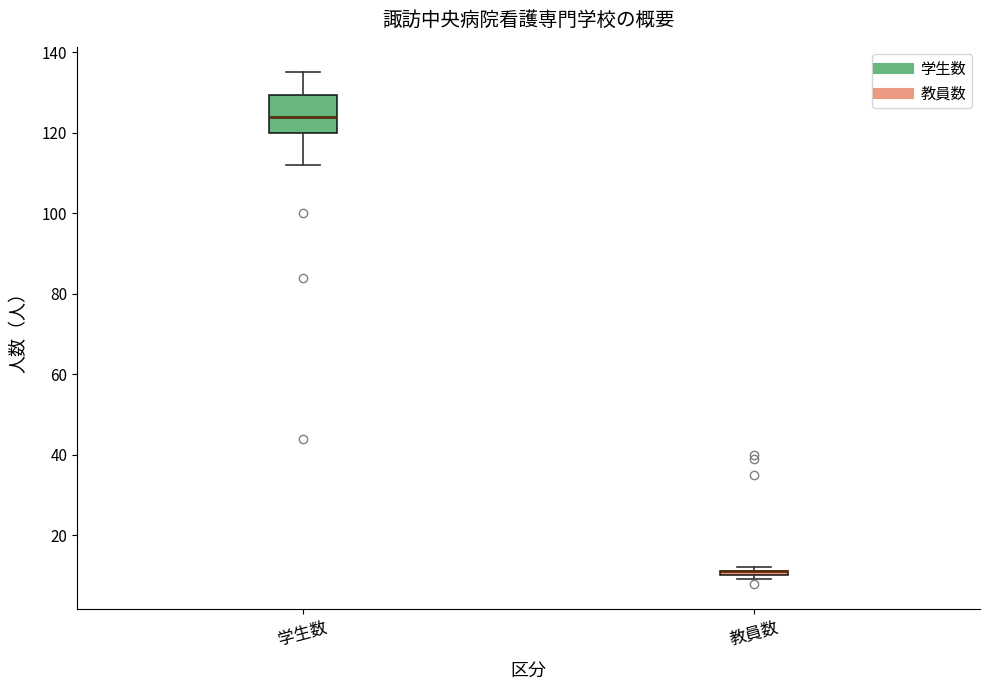

Which box is the tallest, from its lower edge to its upper edge?

学生数